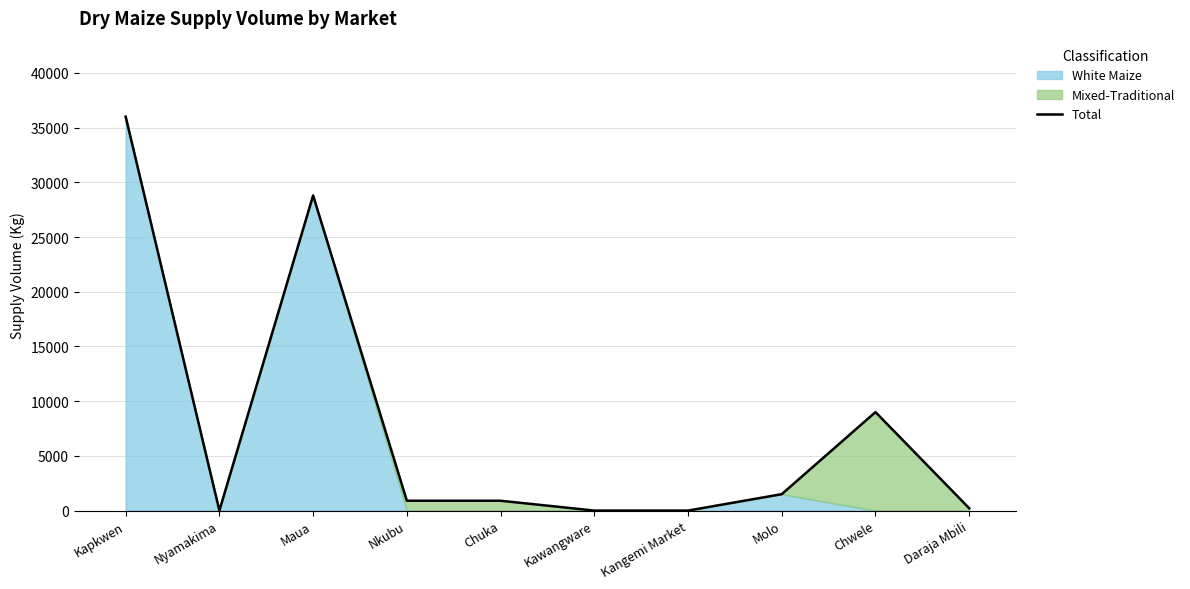

What is the average value?

7731